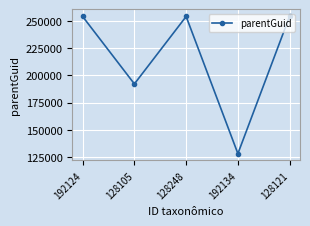

Where is the first local maximum?

128248